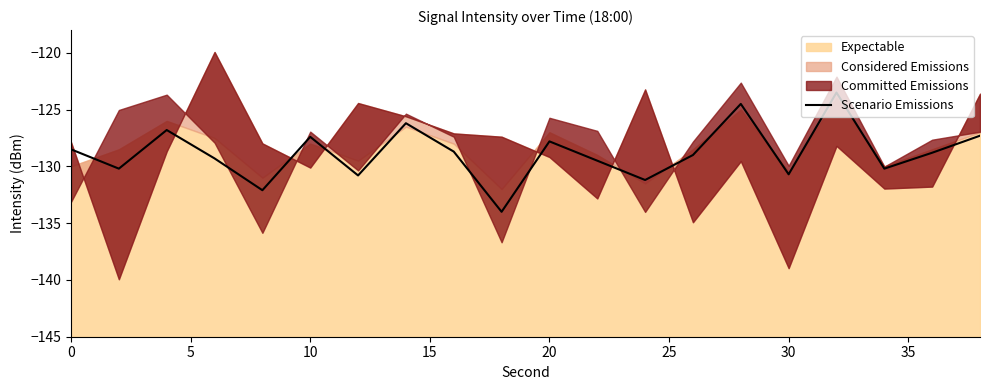

Is it true that Scenario Emissions equals -130.7 at 30?

True